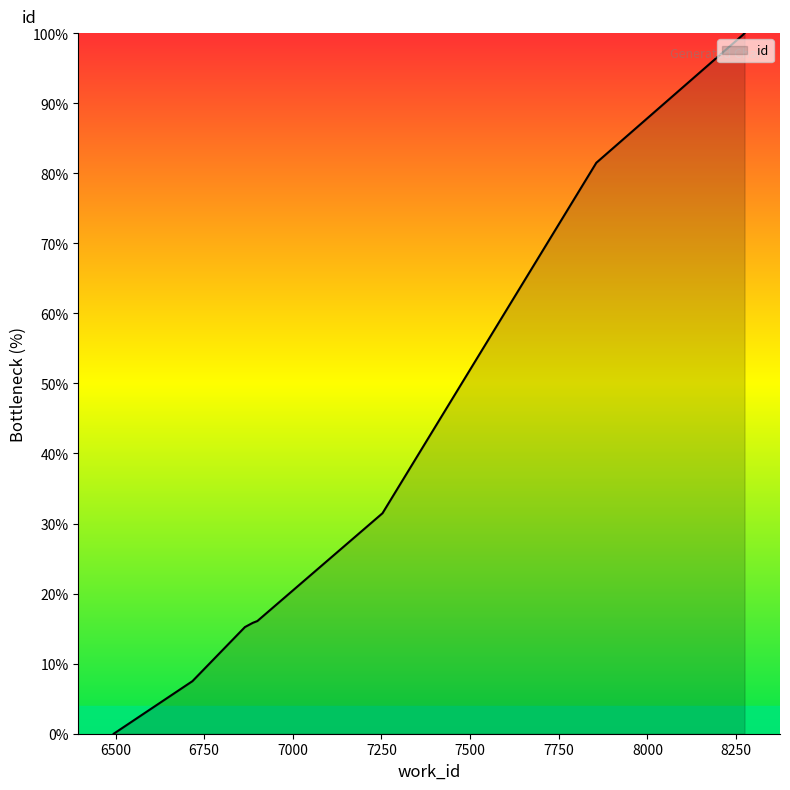

What is the difference between the maximum and minimum values?

100.0